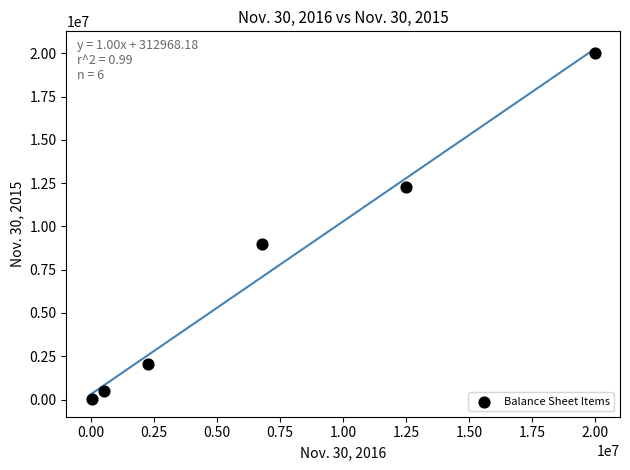

What is the range of X values (max minus min)?

19980000